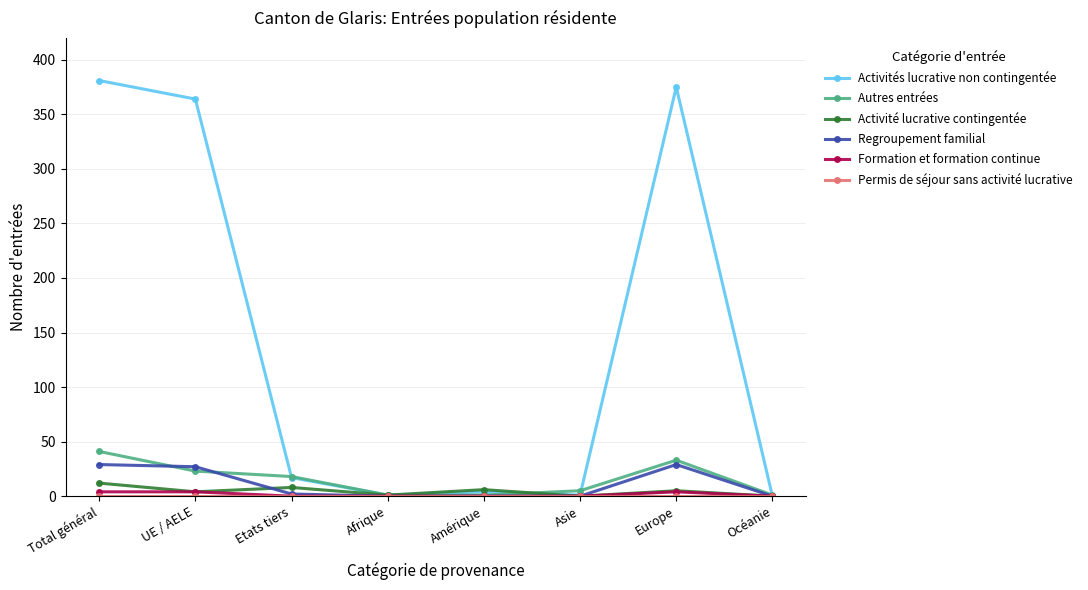

What is the label of the 4th point from the right?

Amérique